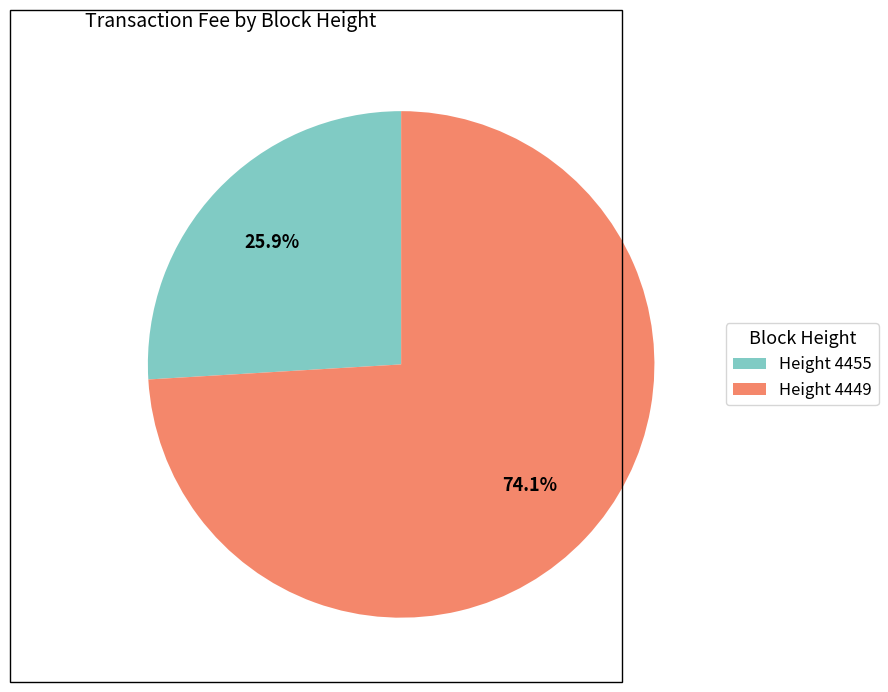

What percentage do Height 4449 and Height 4455 together represent?

100.0%